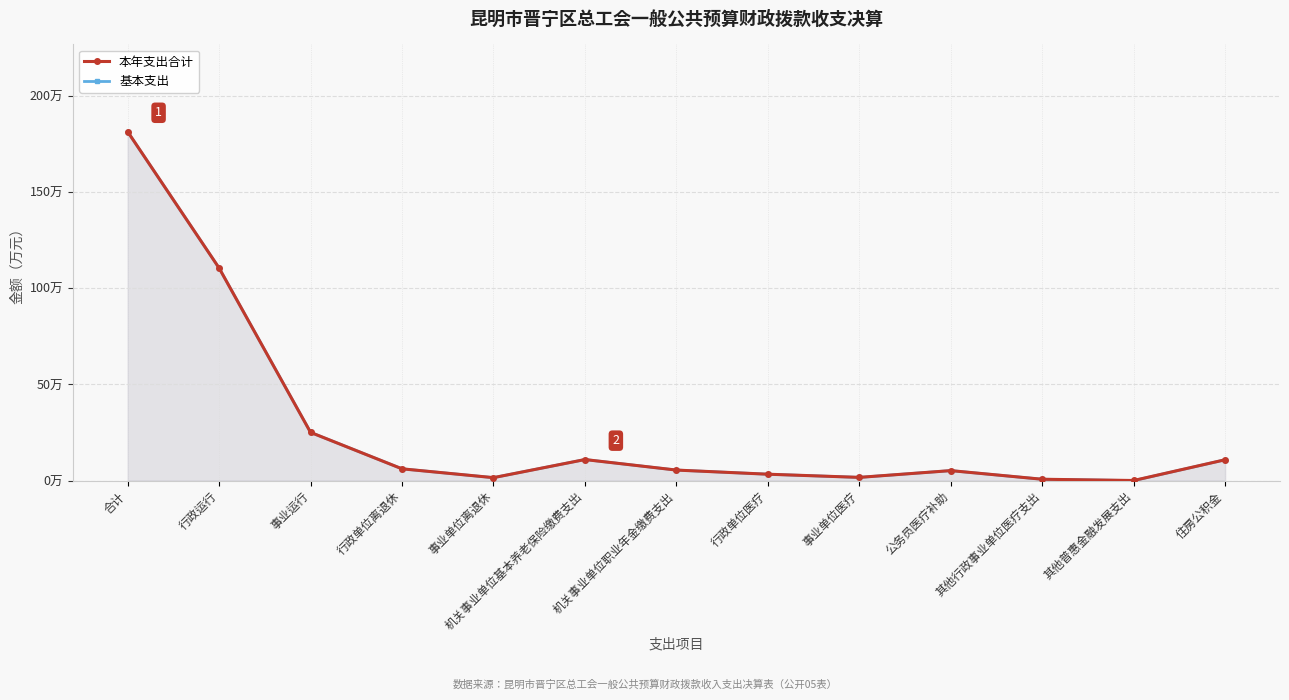

At which label does 本年支出合计 reach its minimum?

其他普惠金融发展支出